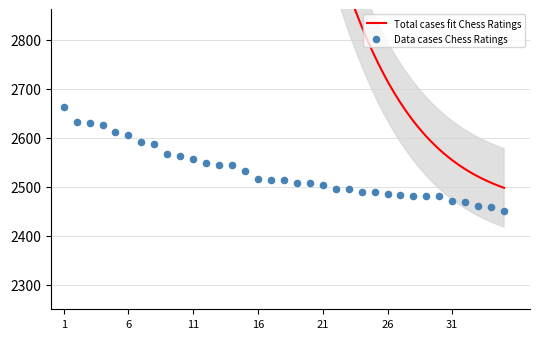

What is the change in value from 1 to 20?

-155